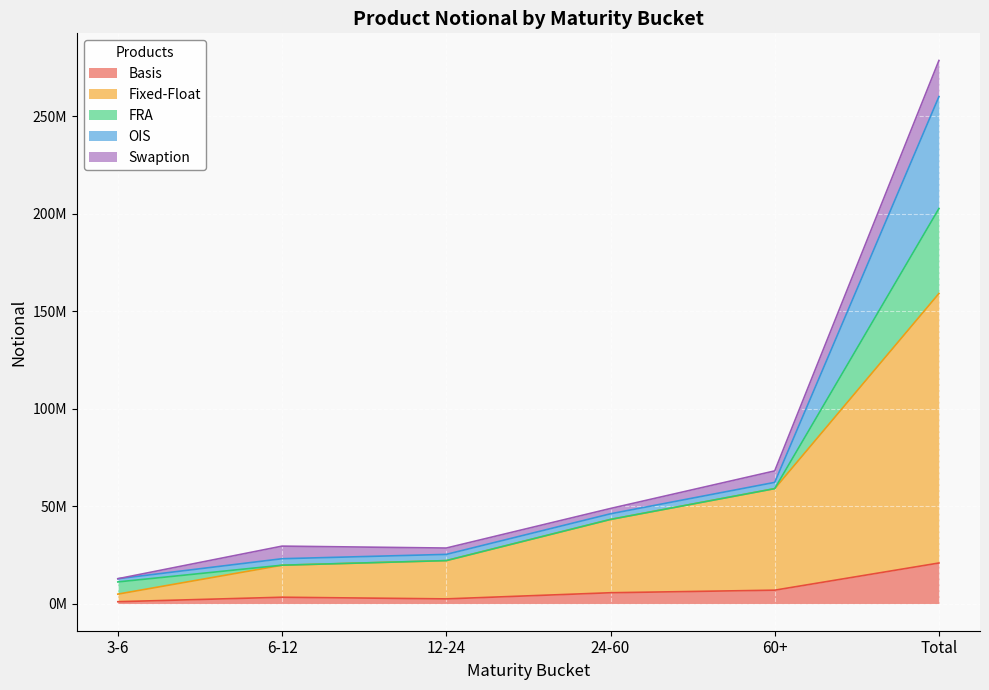

True or false: OIS has a value of 71909090 at 24-60.

False